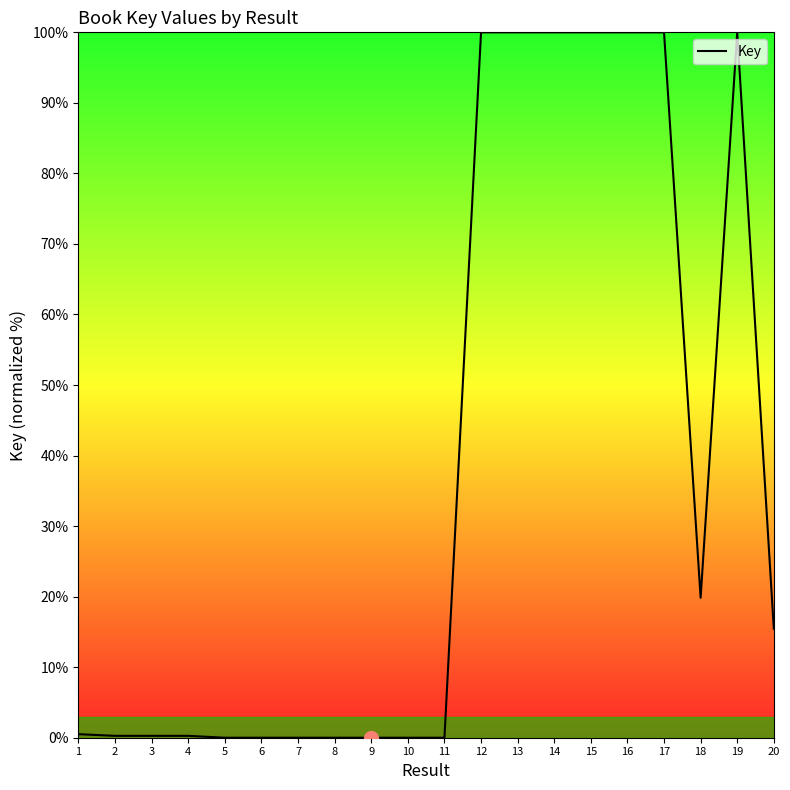

What is the maximum value shown in the chart?

100.0